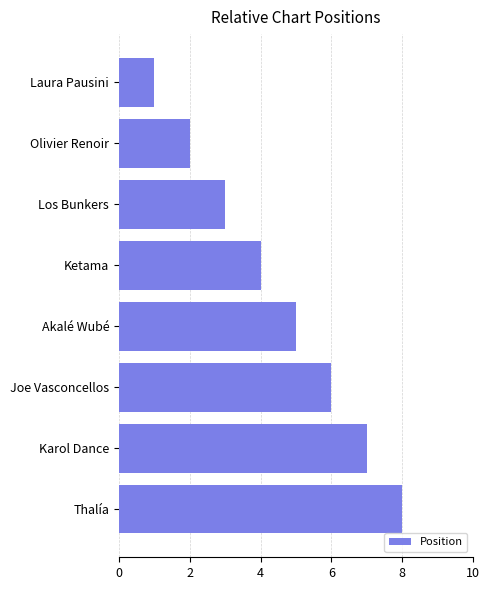

Approximately how many times larger is the value at Akalé Wubé compared to Thalía?

0.6